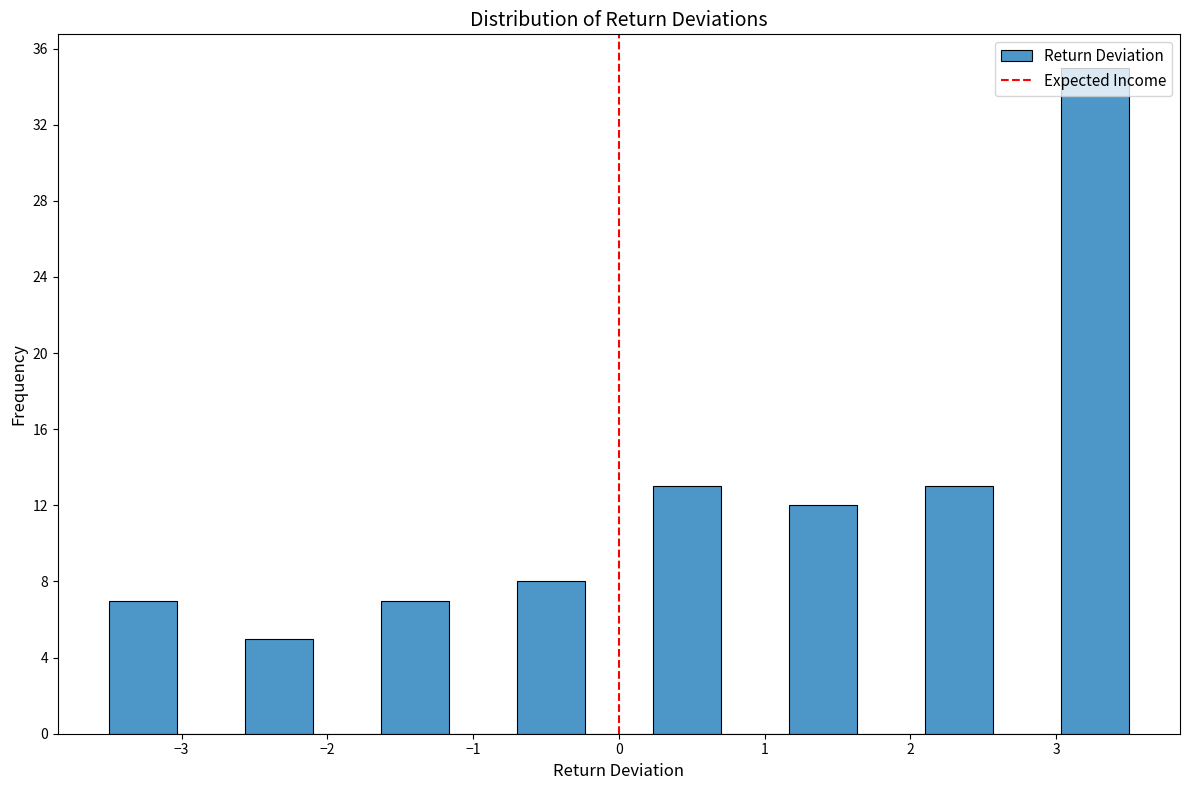

Reading left to right, list every bar in this chart as the range it spans on the x-axis followed by its height. Neither the bar edges nor the heights are printed on the chart, so give them approximately, as read against the axes.

-3.5 to -3.0: 7
-3.0 to -2.6: 0
-2.6 to -2.1: 5
-2.1 to -1.6: 0
-1.6 to -1.2: 7
-1.2 to -0.7: 0
-0.7 to -0.2: 8
-0.2 to 0.2: 0
0.2 to 0.7: 13
0.7 to 1.2: 0
1.2 to 1.6: 12
1.6 to 2.1: 0
2.1 to 2.6: 13
2.6 to 3.0: 0
3.0 to 3.5: 35